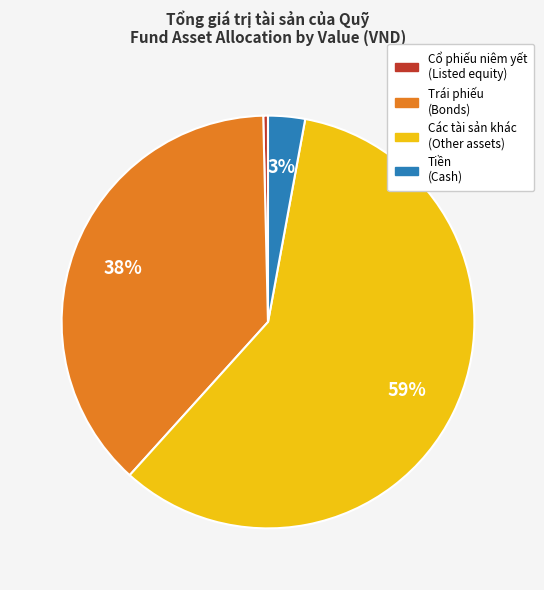

The Các tài sản khác (Other assets) slice represents 65% of the pie. True or false?

False